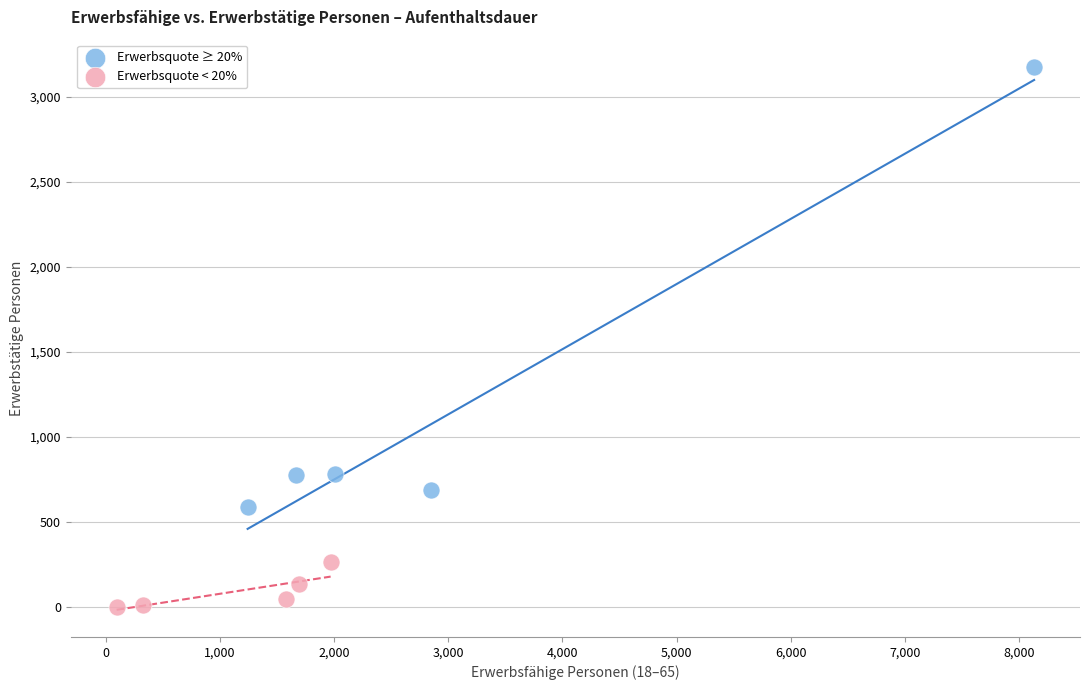

Which series reaches the minimum Y coordinate?

Erwerbsquote < 20%